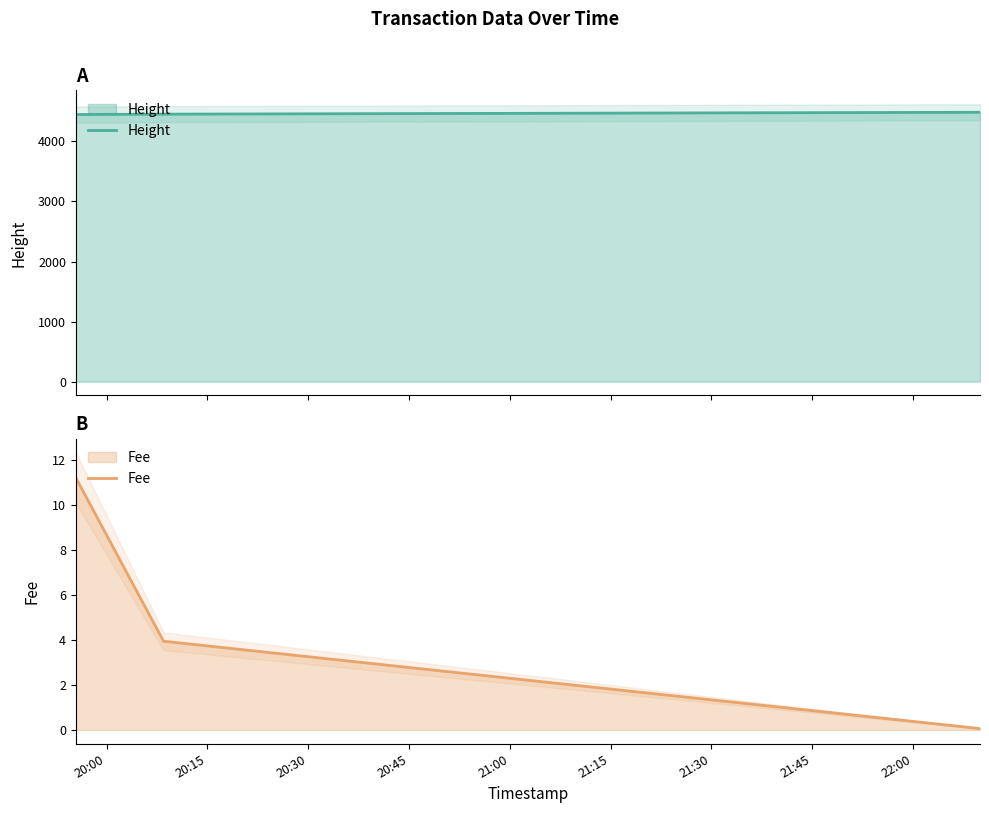

Is it true that Fee equals 1.4 at 20:15?

False